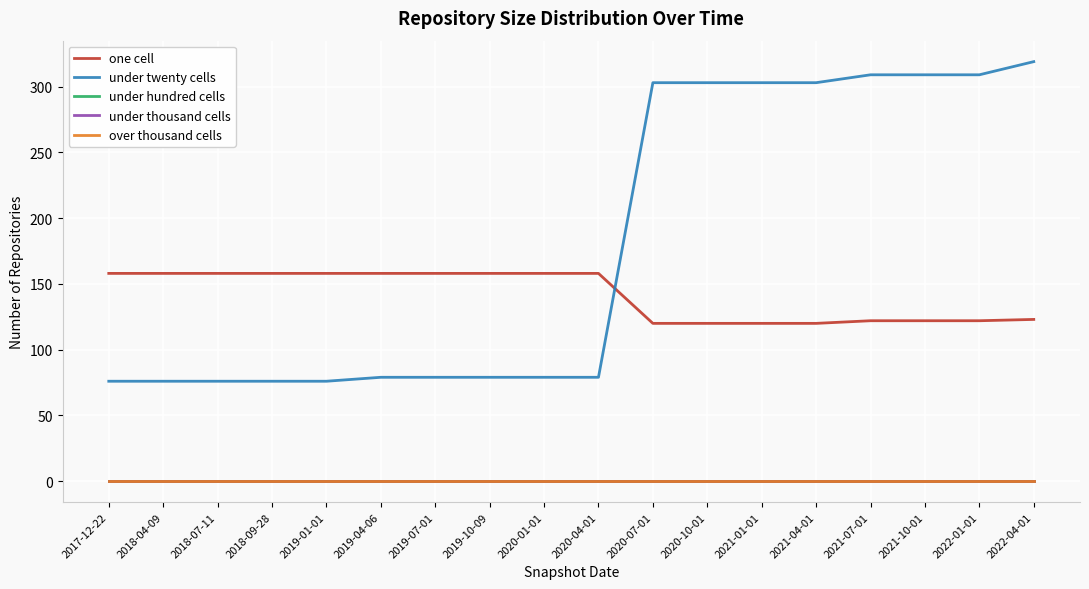

Does the chart have visible grid lines?

Yes